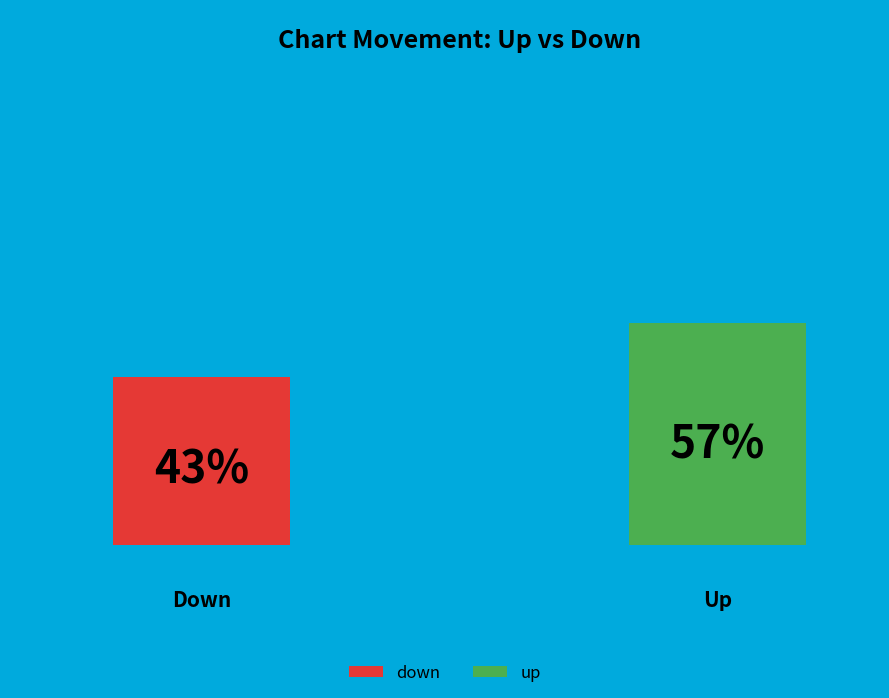

How many segments does this pie chart have?

2